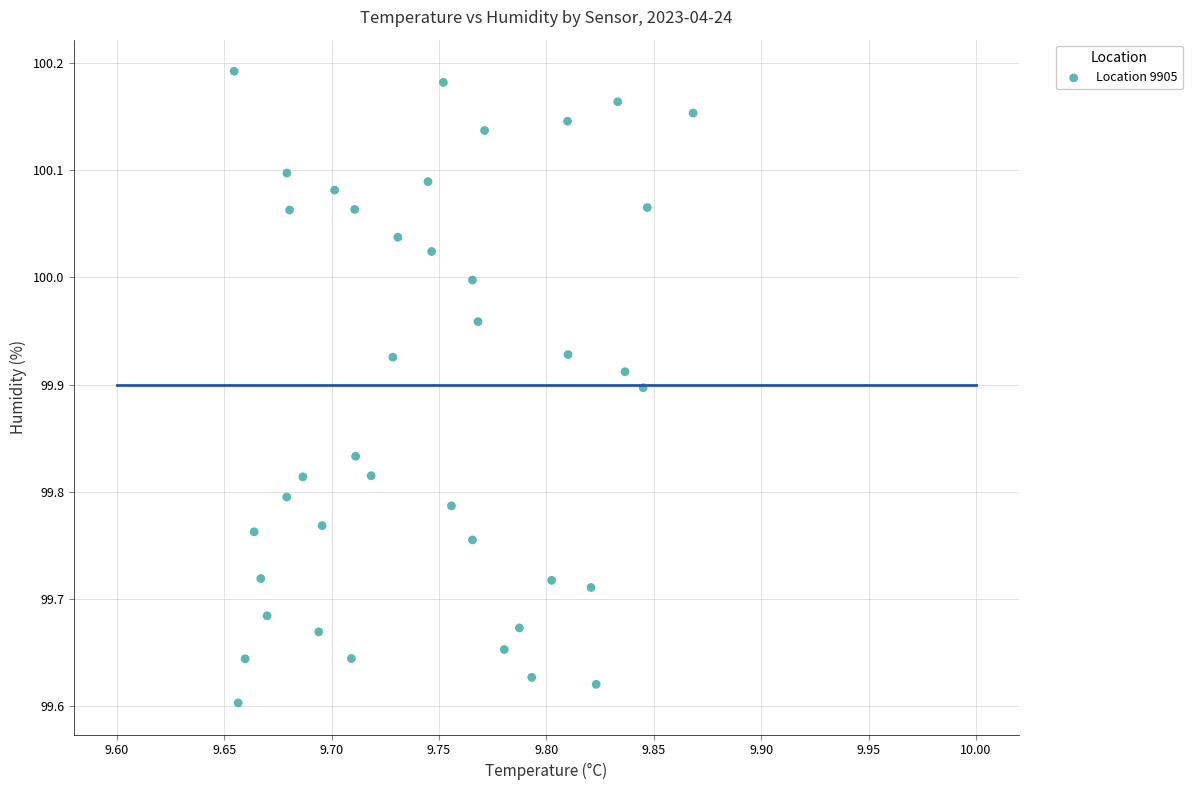

What is the range of Y values (max minus min)?

0.6